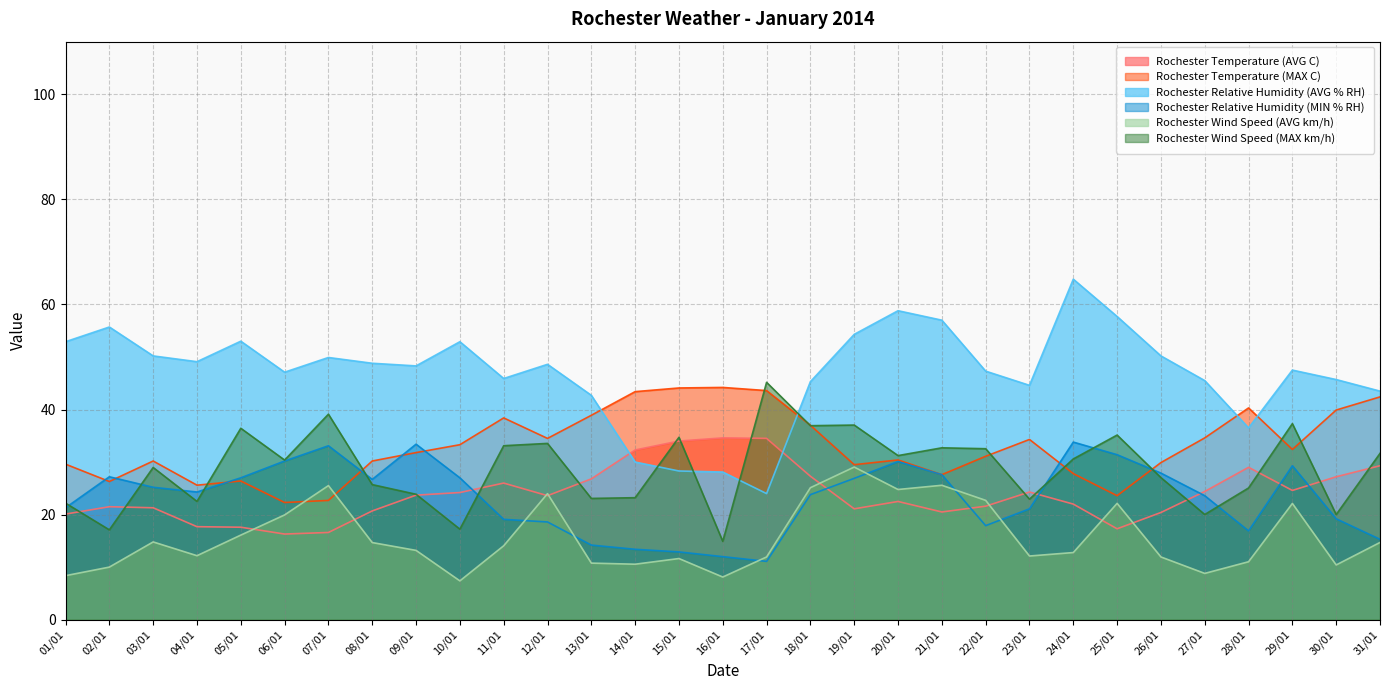

At which label does Rochester Wind Speed (AVG km/h) first exceed 13?

03/01